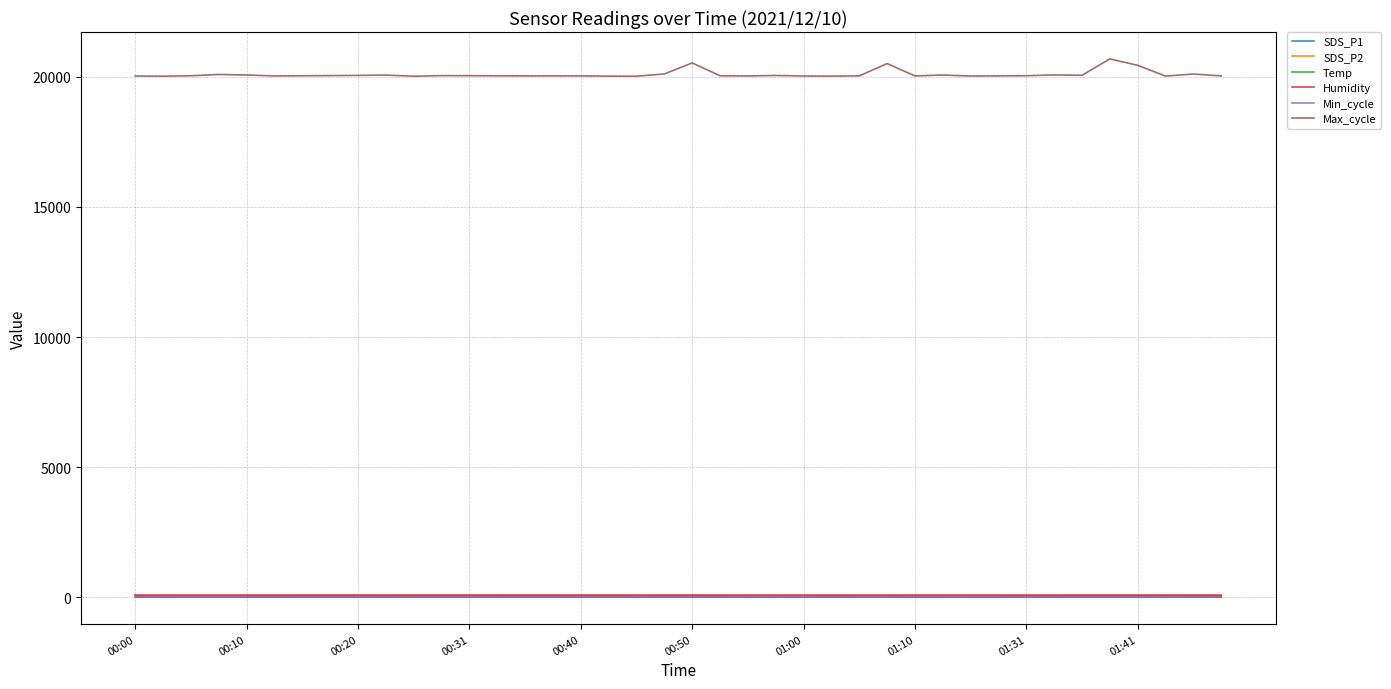

True or false: Max_cycle and SDS_P2 intersect in this chart.

False